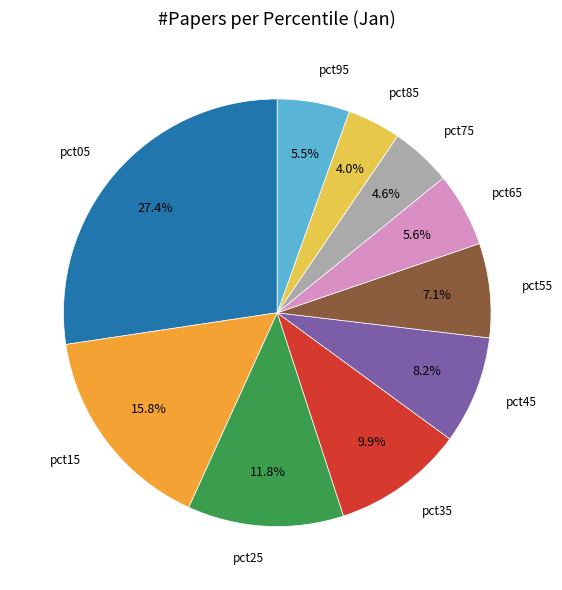

Does any single category account for the majority?

No